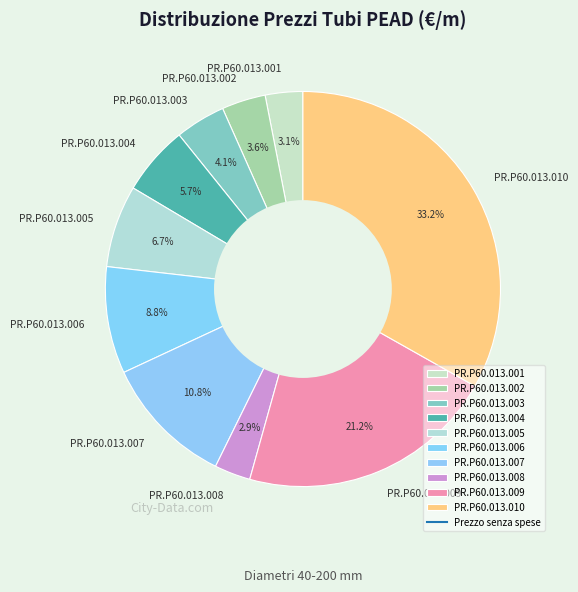

What percentage is NOT represented by PR.P60.013.002?

96.4%